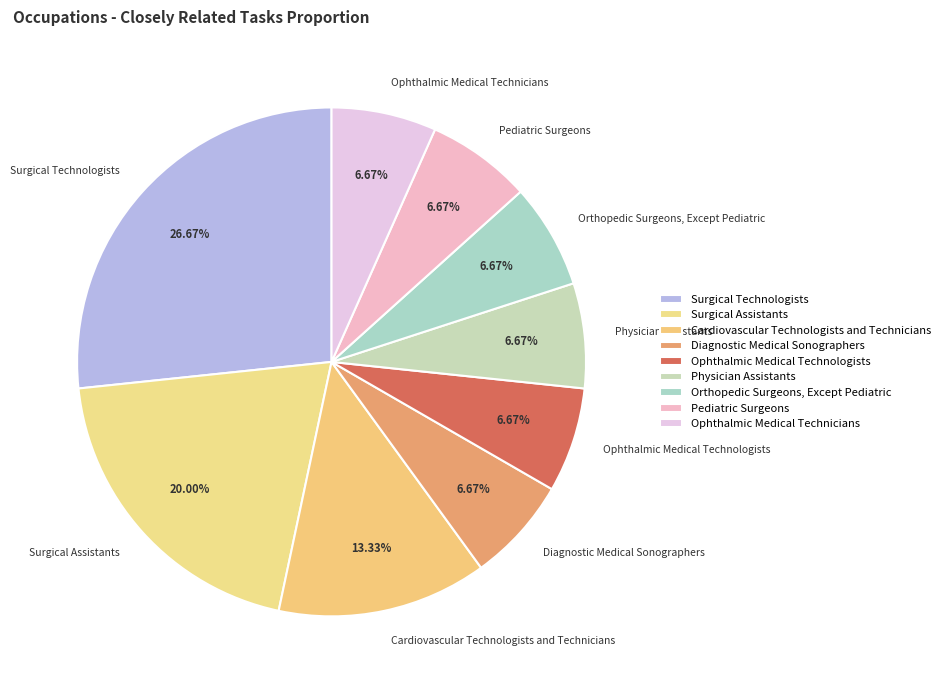

To the nearest percent, what percentage of the pie is Ophthalmic Medical Technicians?

7%